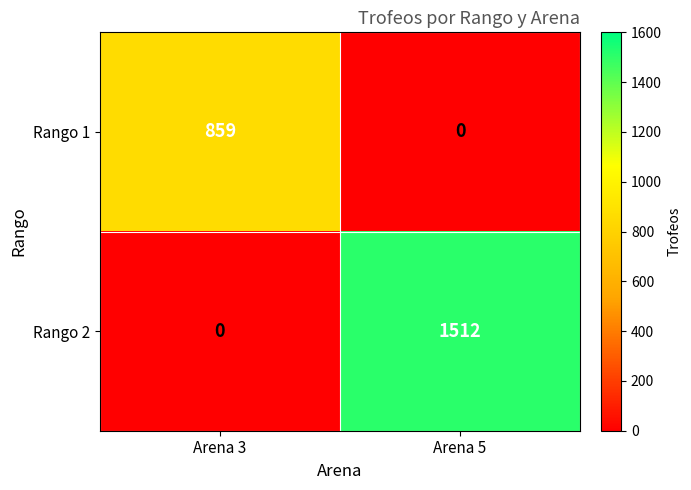

Which series changed the most between Arena 3 and Arena 5?

Rango 2